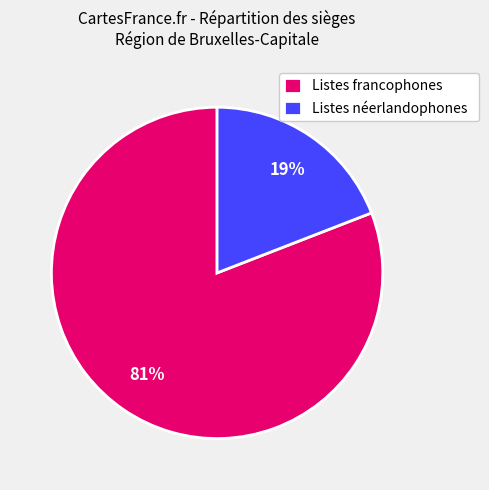

Is the sum of Listes francophones and Listes néerlandophones greater than half?

Yes